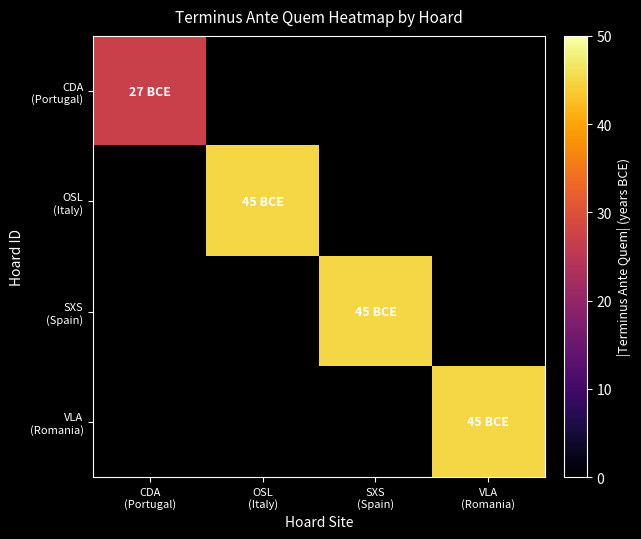

Which has a higher value, VLA
(Romania) or SXS
(Spain)?

SXS
(Spain)